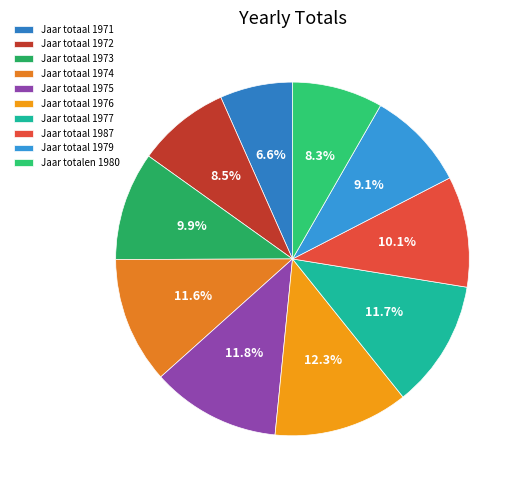

Which slice is the largest?

Jaar totaal 1976